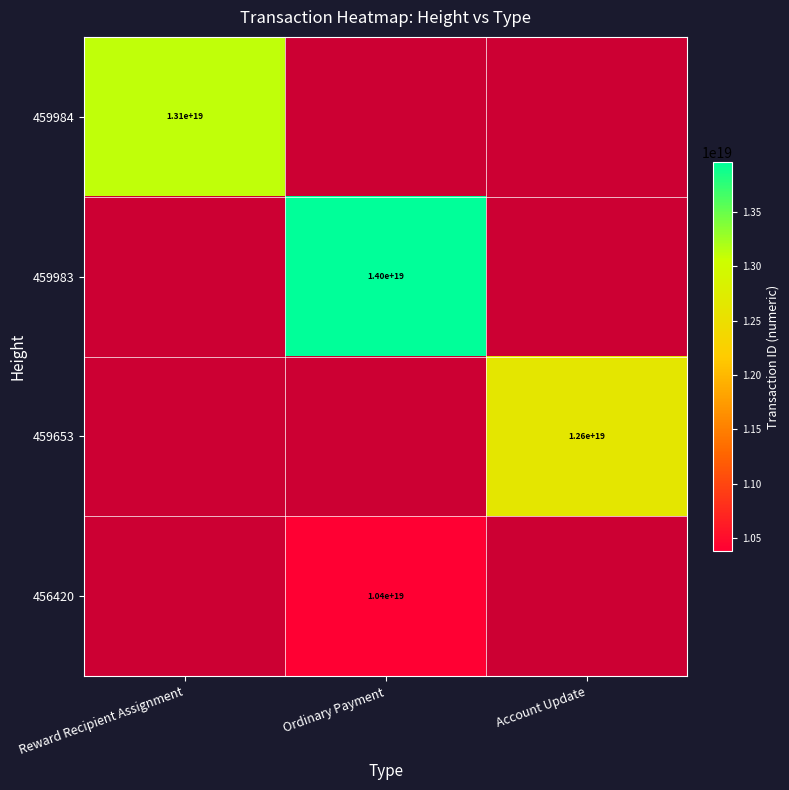

At how many categories does at least one series exceed 10924916348007884800?

3